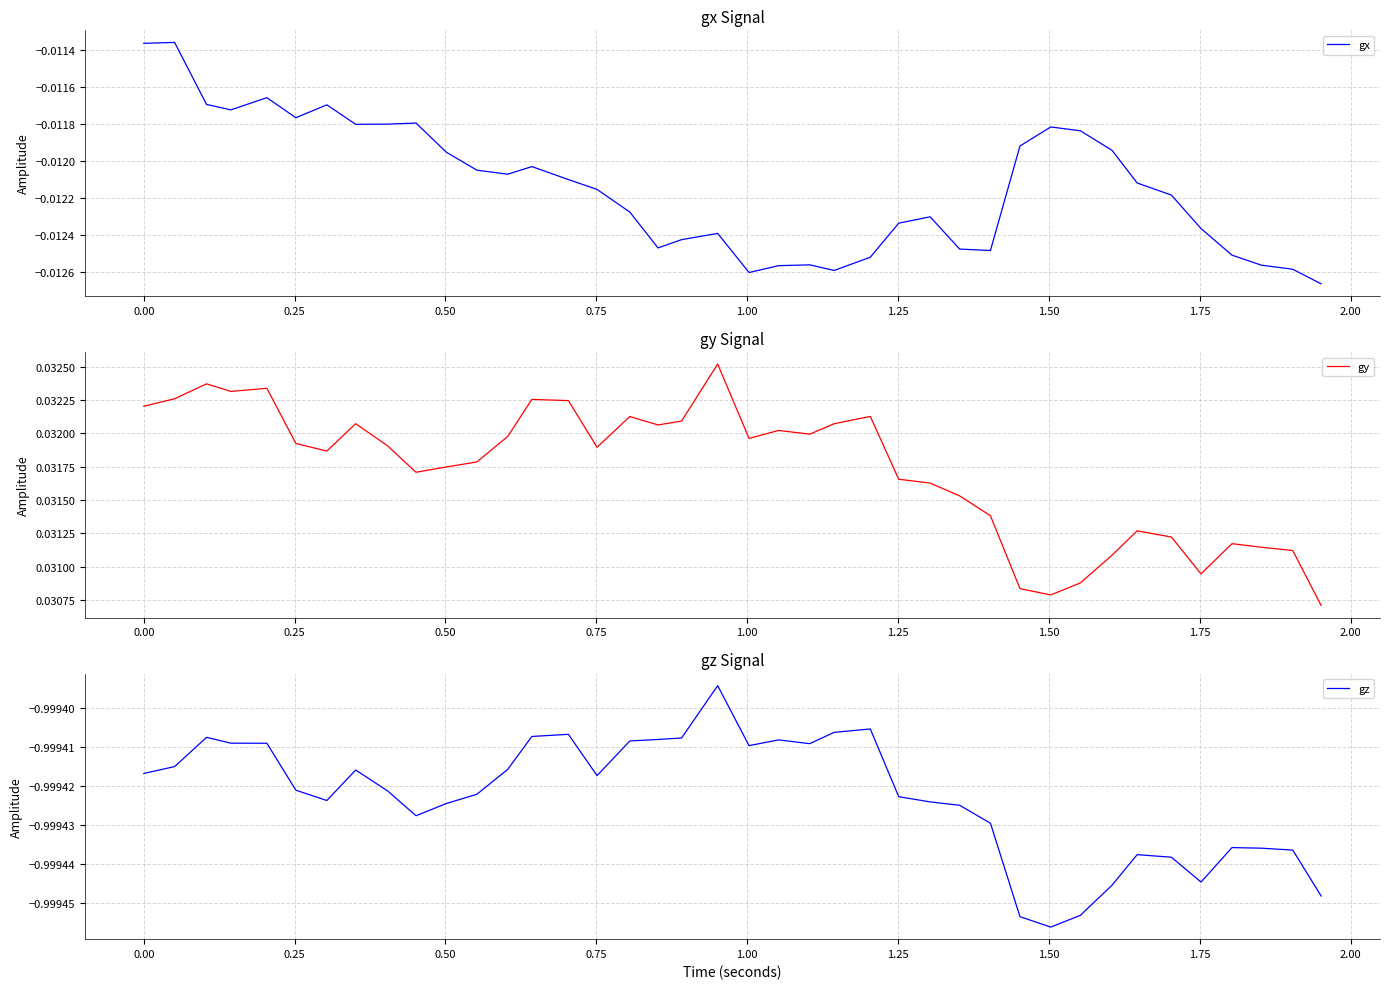

How many gy values are between 0 and 1?

40